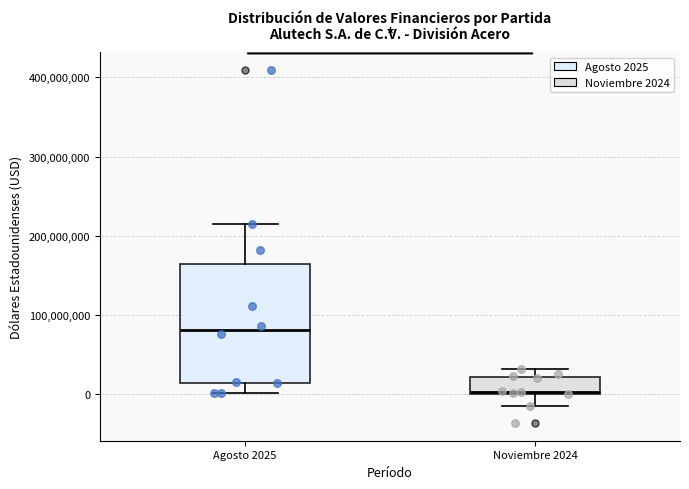

Reading left to right, read every box against the y-axis: the position of its median line, the range the box covers, and the ends of its whiskers. The values are not printed on the chart, so give them approximately, as read against the axis.

Agosto 2025: median 80000000, box 10000000 to 160000000, whiskers 0 to 210000000
Noviembre 2024: median 0, box 0 to 20000000, whiskers -10000000 to 30000000